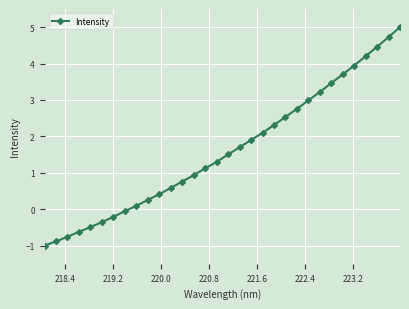

True or false: the data has more than 2 interior local peaks.

False